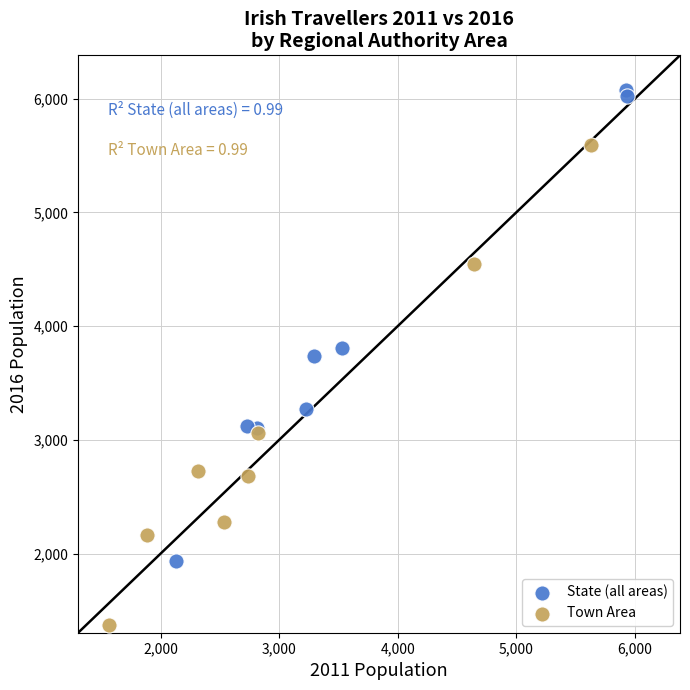

Which series reaches the maximum Y coordinate?

State (all areas)